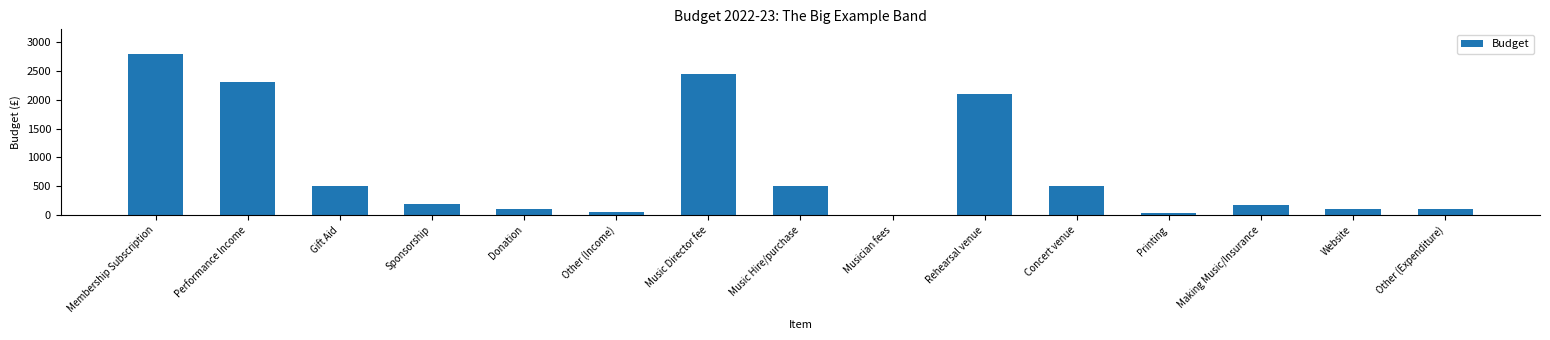

The chart shows a value of 500 at Music Hire/purchase. True or false?

True